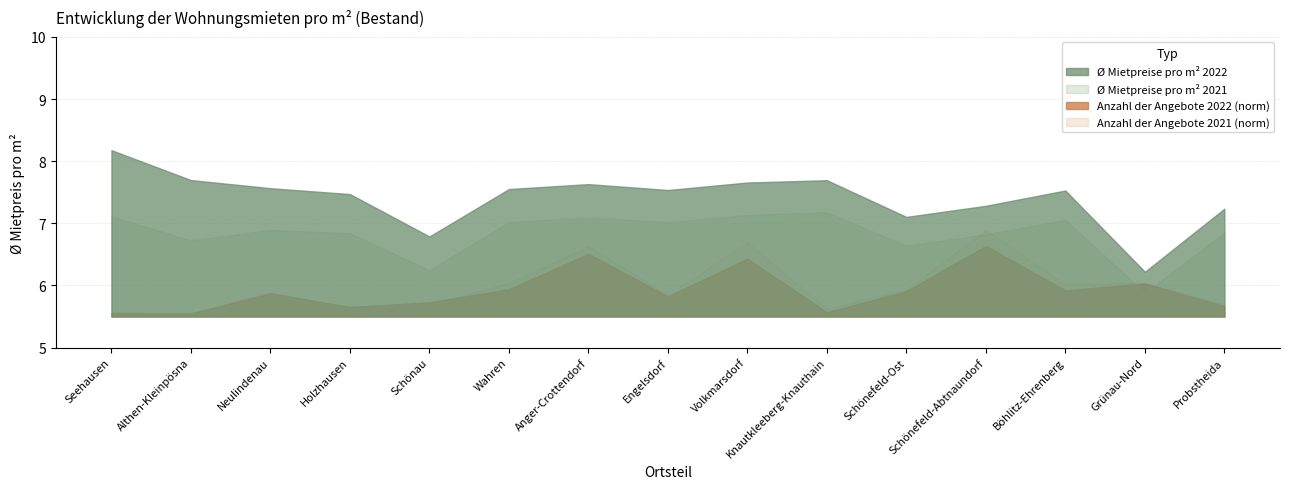

Reading left to right, transcribe all the data shown in this chart.

Ø Mietpreise pro m² 2022: 8.2	7.7	7.6	7.5	6.8	7.6	7.6	7.5	7.7	7.7	7.1	7.3	7.5	6.2	7.2
Ø Mietpreise pro m² 2021: 7.1	6.7	6.9	6.8	6.2	7.0	7.1	7.0	7.1	7.2	6.6	6.8	7.1	5.9	6.8
Anzahl der Angebote 2022 (norm): 0.3	0.3	2.1	0.8	1.3	2.4	5.6	1.8	5.2	0.4	2.3	6.3	2.3	3.0	0.9
Anzahl der Angebote 2021 (norm): 0.3	0.3	2.2	0.8	1.1	3.0	6.3	1.9	6.6	0.7	2.4	7.7	2.9	3.0	1.1